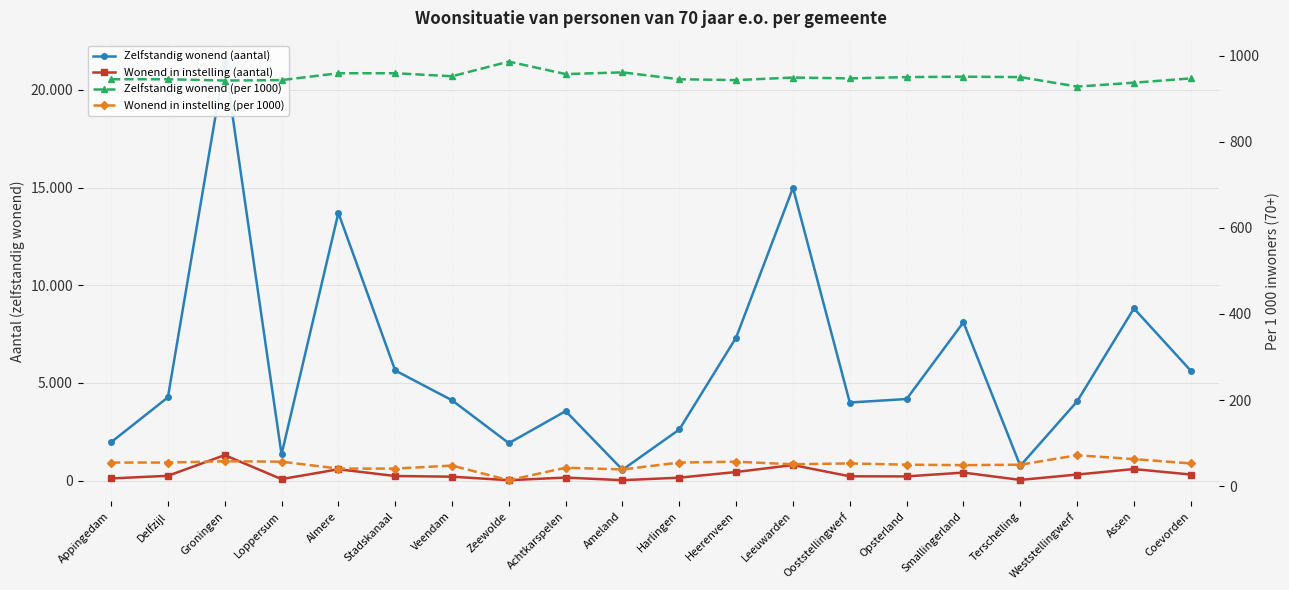

Which series has the largest total across all categories?

Zelfstandig wonend (aantal)